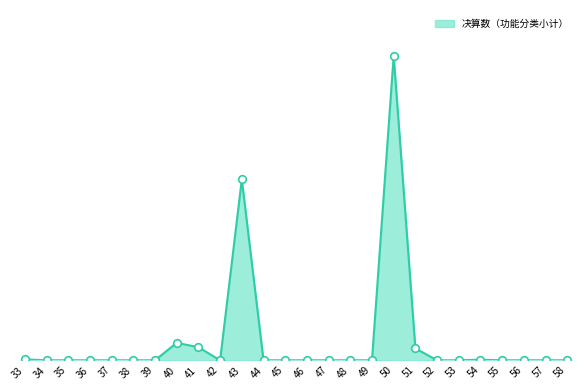

Does the chart have visible grid lines?

No